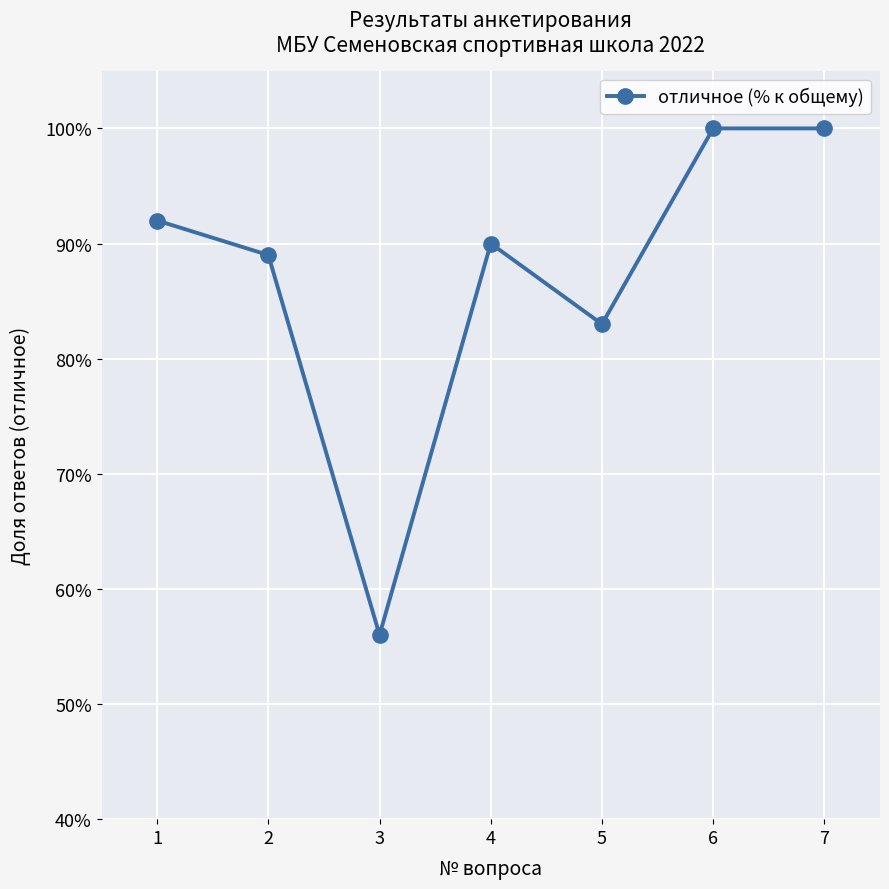

Count the values in the range 0 to 1.

7